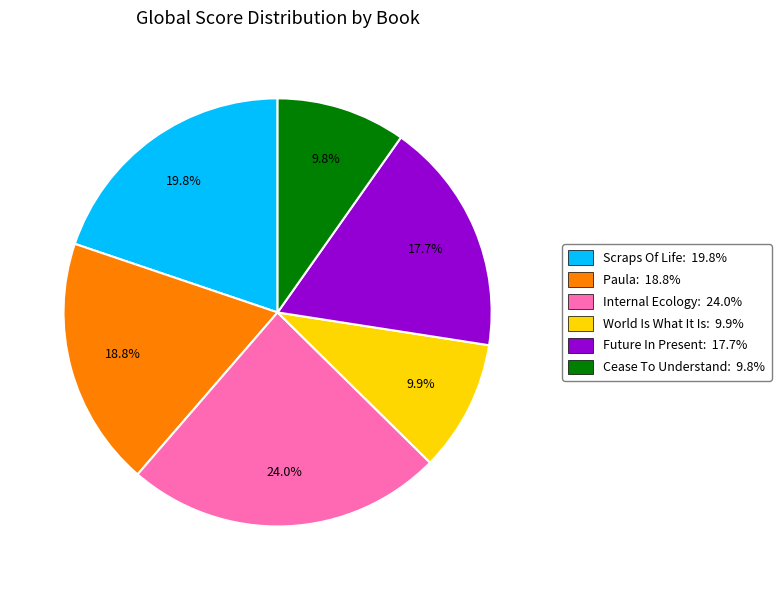

How many segments does this pie chart have?

6